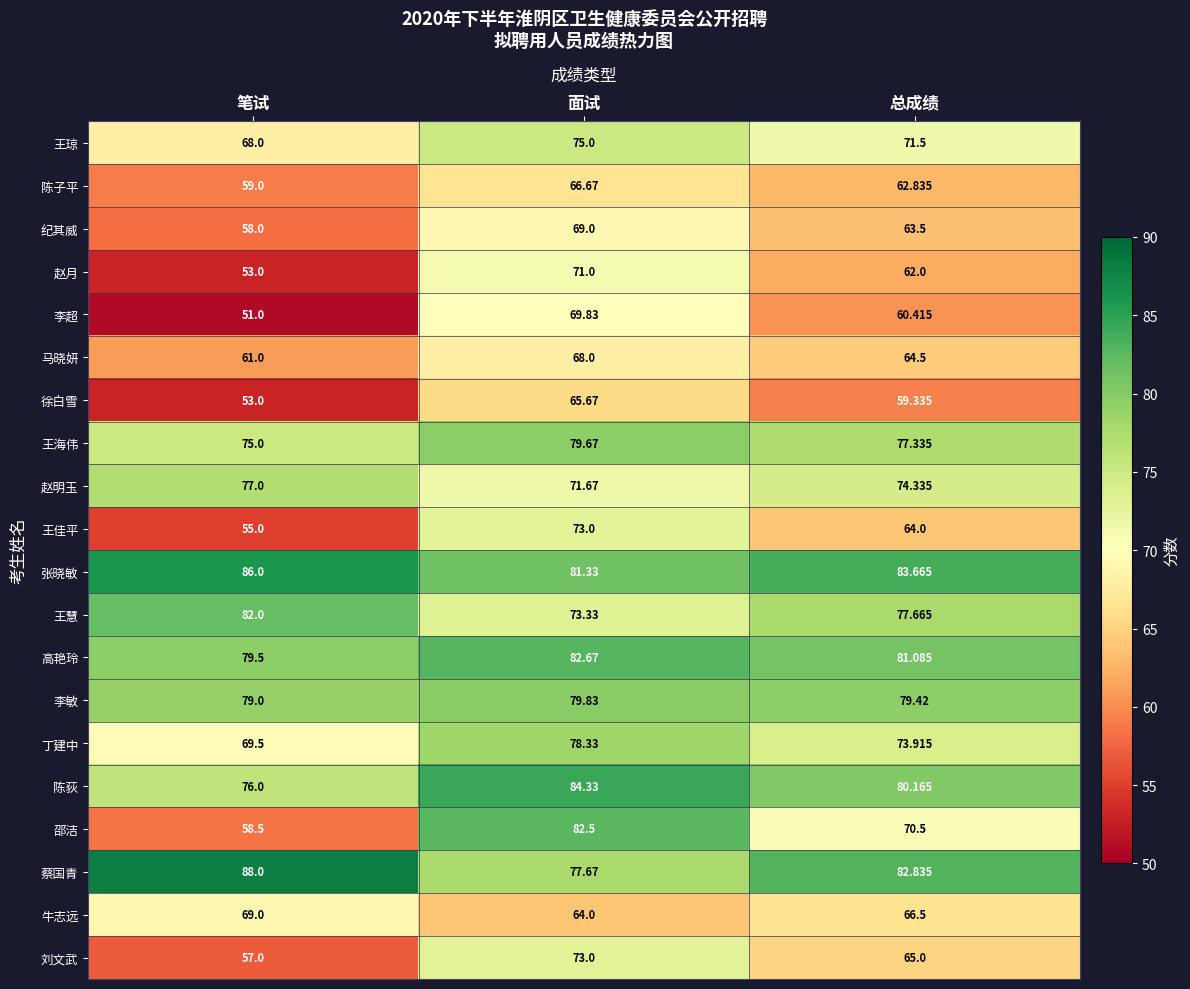

Between 面试 and 总成绩, which series saw the biggest shift?

邵洁